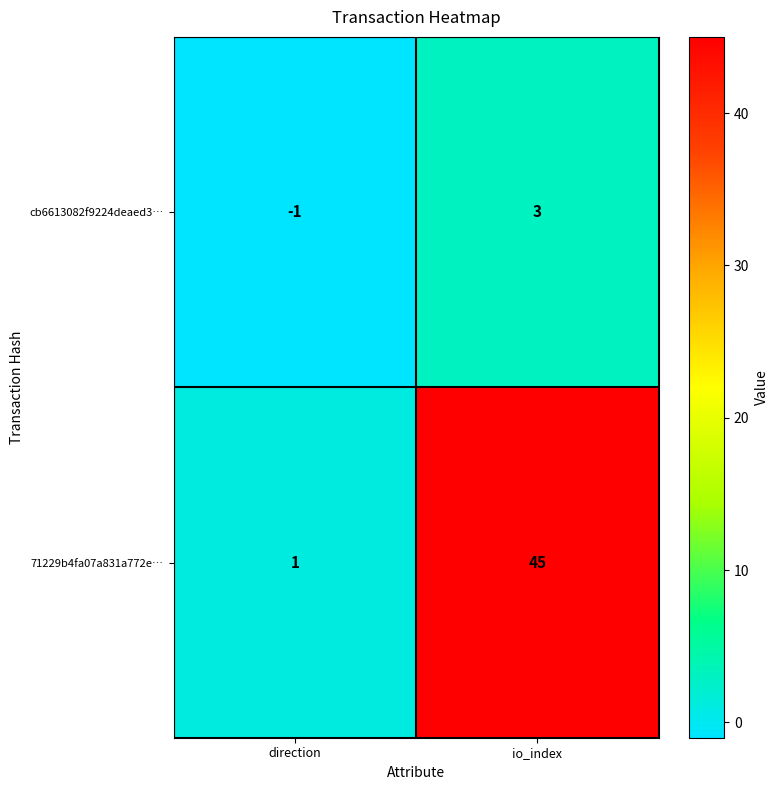

Rank the series at io_index from highest to lowest value.

71229b4fa07a831a772e…, cb6613082f9224deaed3…